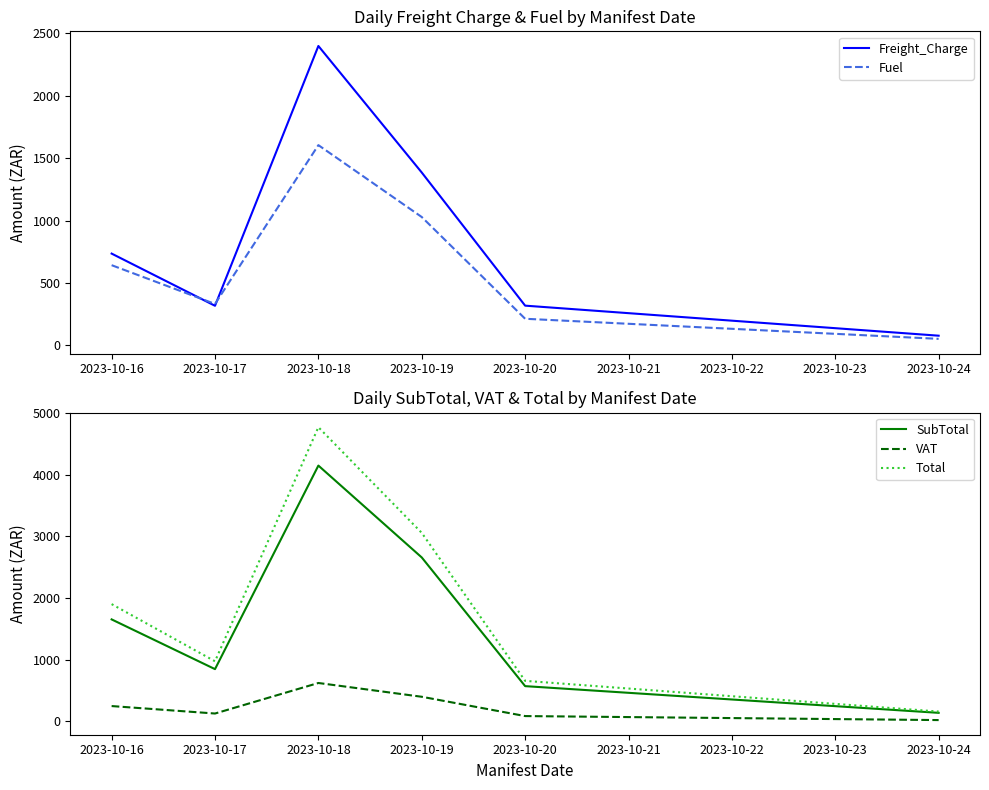

At which label does Fuel reach its minimum?

2023-10-24